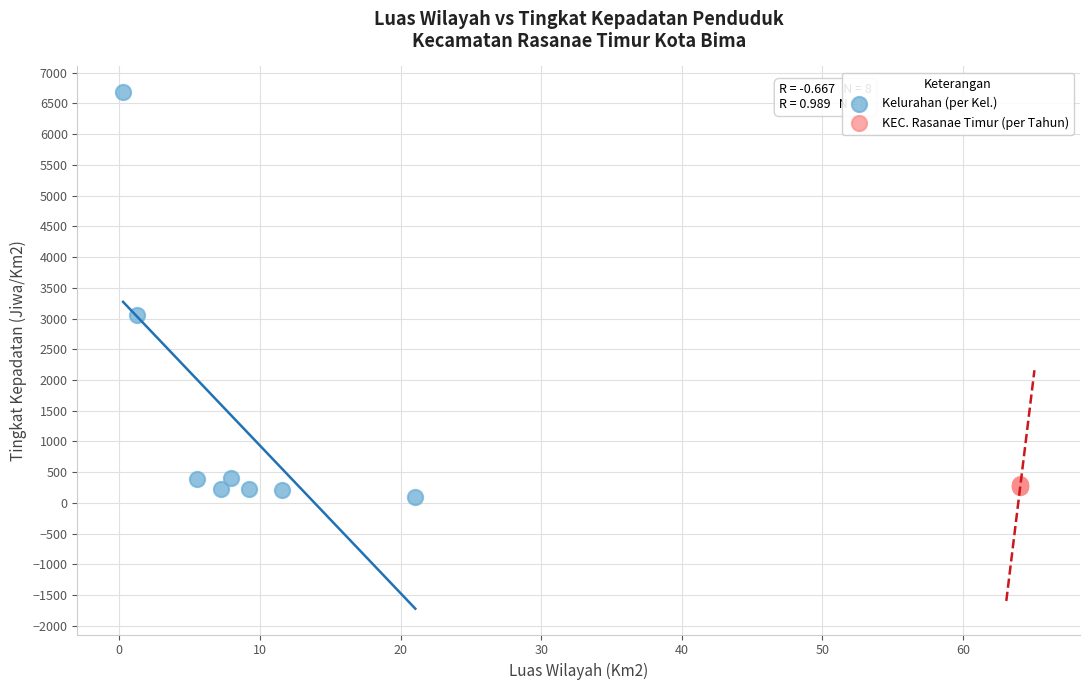

Which series reaches the minimum Y coordinate?

Kelurahan (per Kel.)